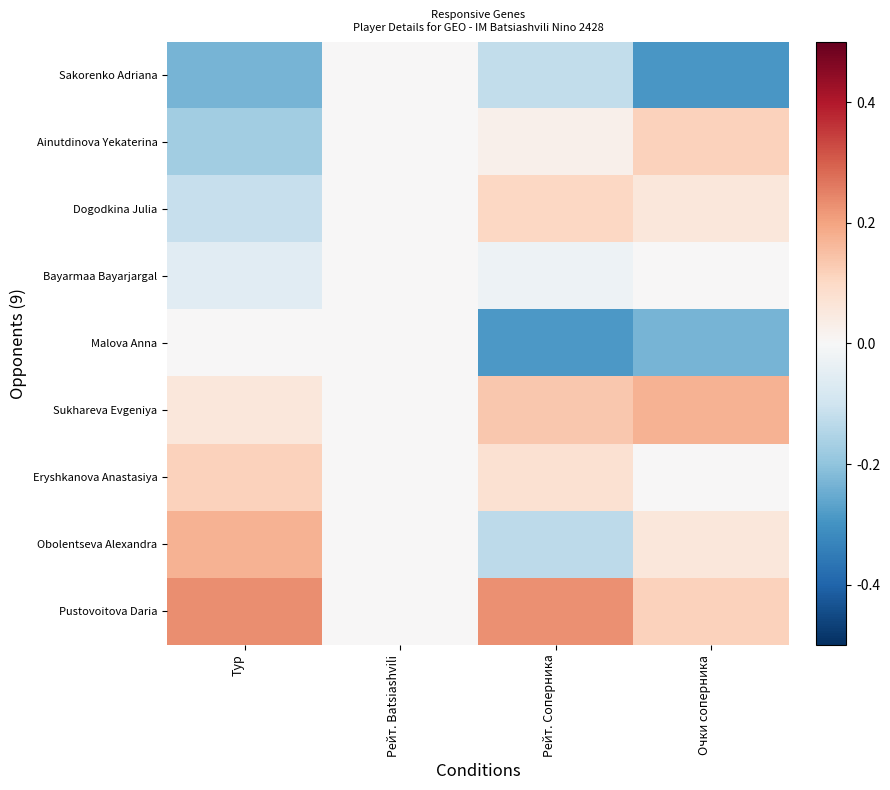

At Тур, list the series in order from largest to smallest.

Pustovoitova Daria, Obolentseva Alexandra, Eryshkanova Anastasiya, Sukhareva Evgeniya, Malova Anna, Bayarmaa Bayarjargal, Dogodkina Julia, Ainutdinova Yekaterina, Sakorenko Adriana